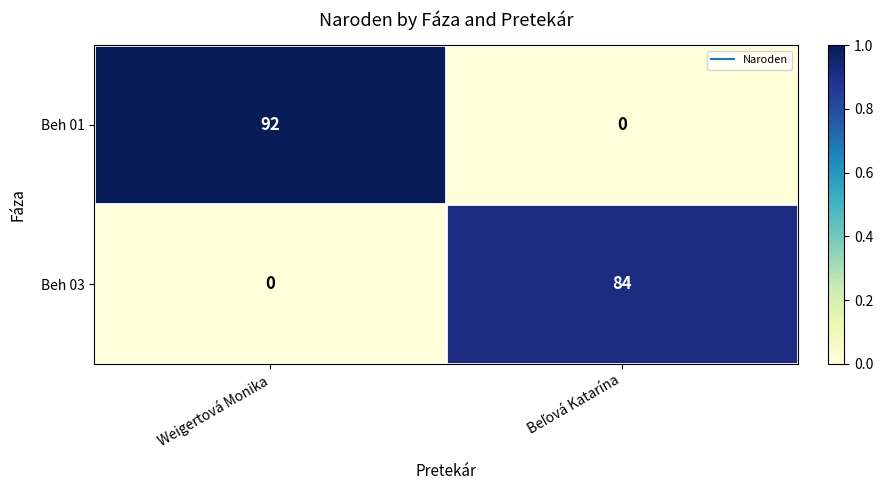

Which series has the widest spread of values?

Beh 01